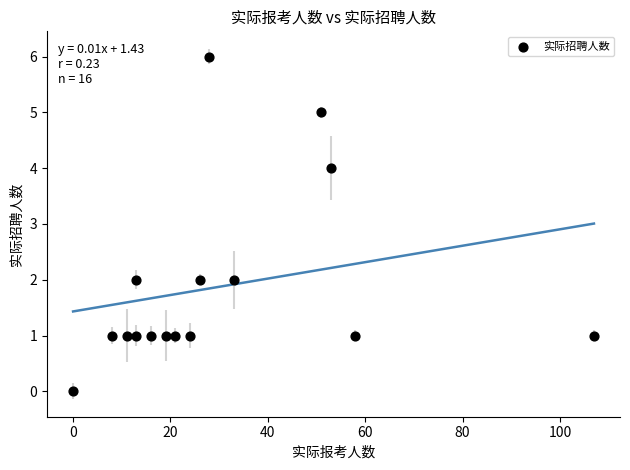

What is the range of Y values (max minus min)?

6